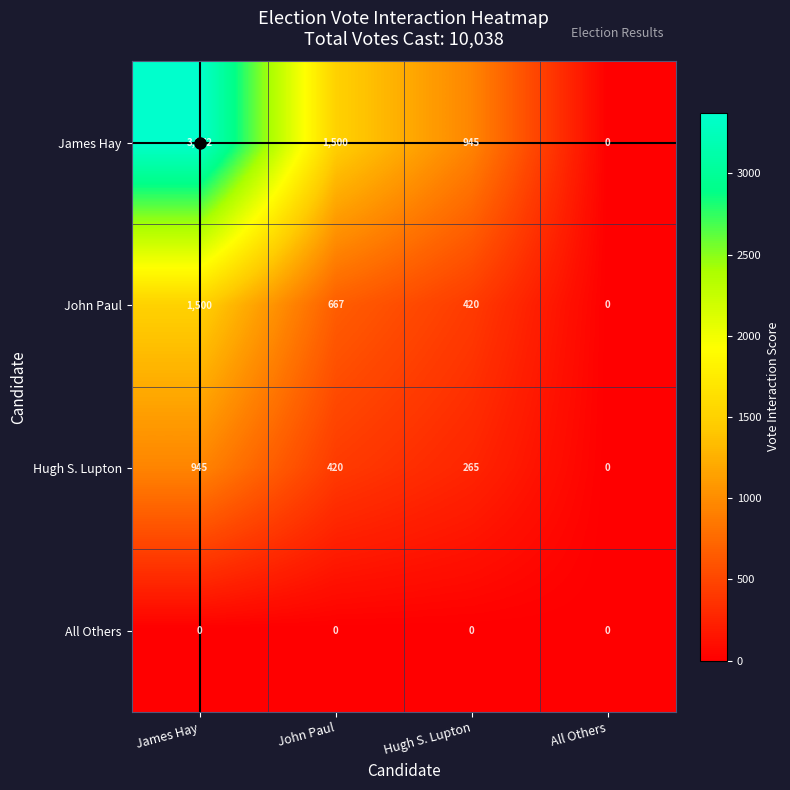

True or false: Hugh S. Lupton has a value of 195 at John Paul.

False